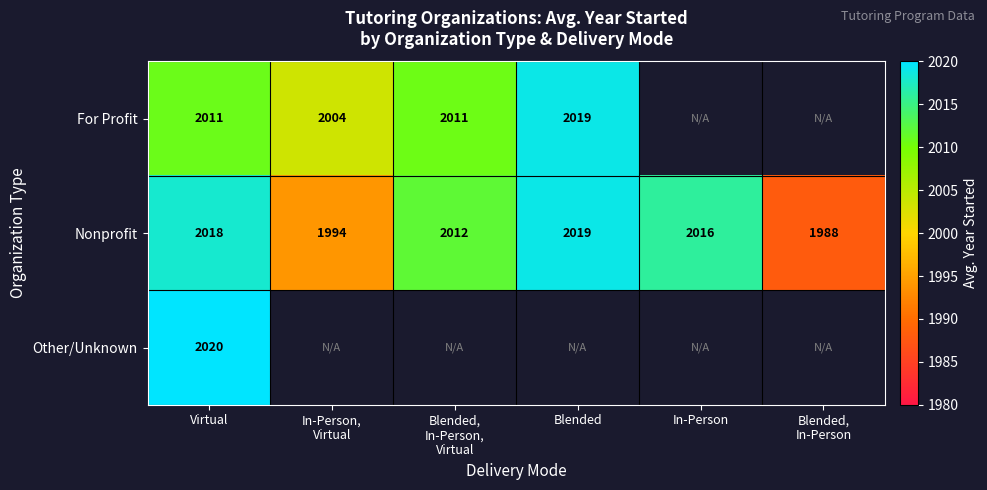

Is the value of For Profit at Virtual greater than the value of Other/Unknown at Virtual?

No